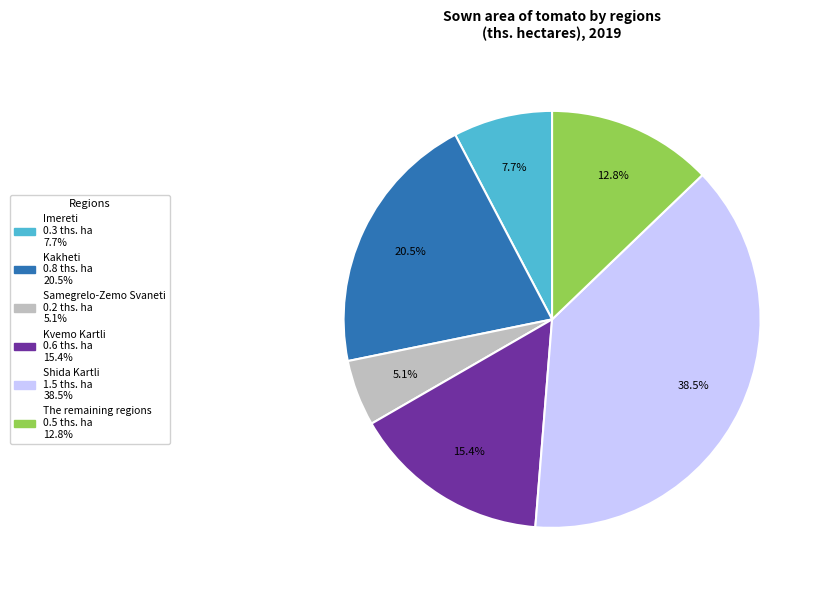

Is Samegrelo-Zemo Svaneti the majority of the pie?

No